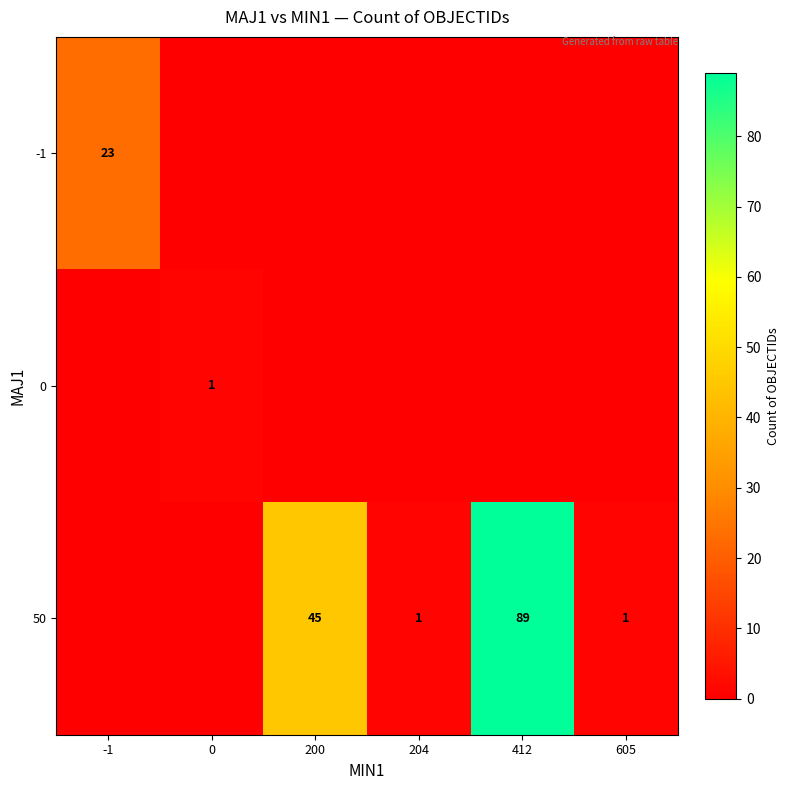

What is the maximum value shown in the chart?

89